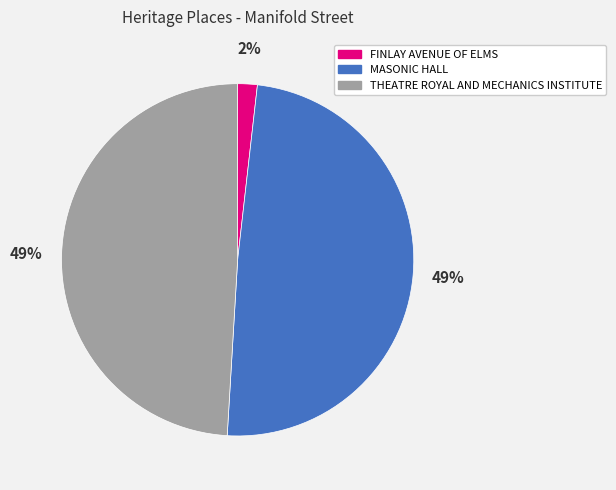

Is there a majority slice in this chart?

No